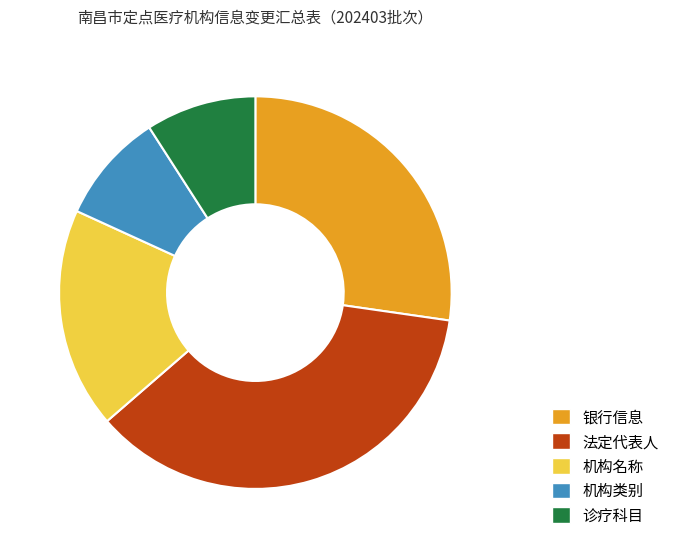

Approximately how many times larger is the value at 银行信息 compared to 诊疗科目?

3.0